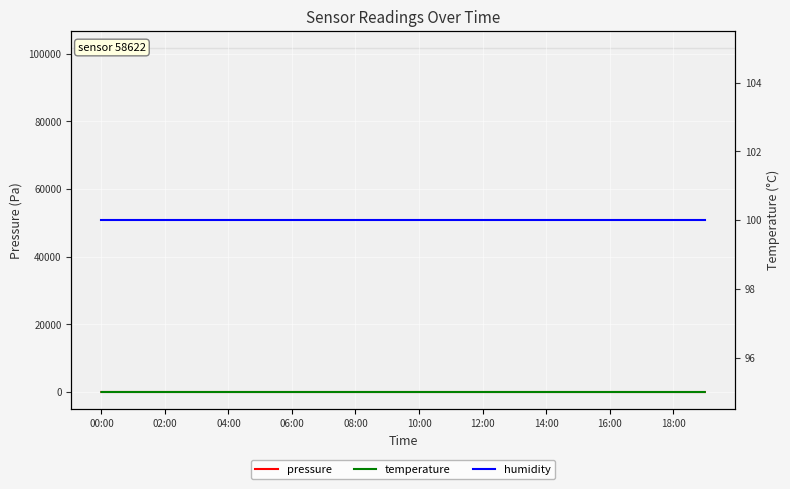

True or false: humidity and pressure intersect in this chart.

False